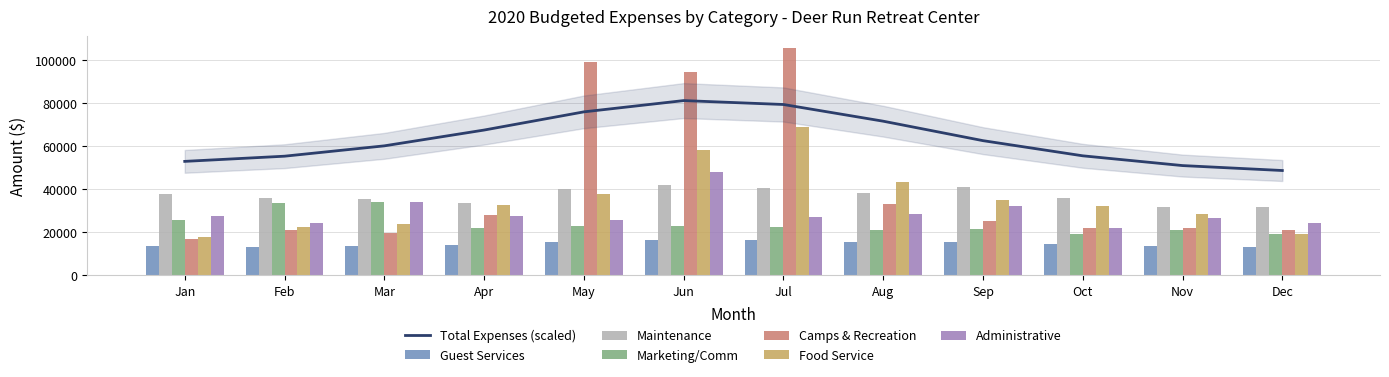

Read the Camps & Recreation value at Mar.

19771.0